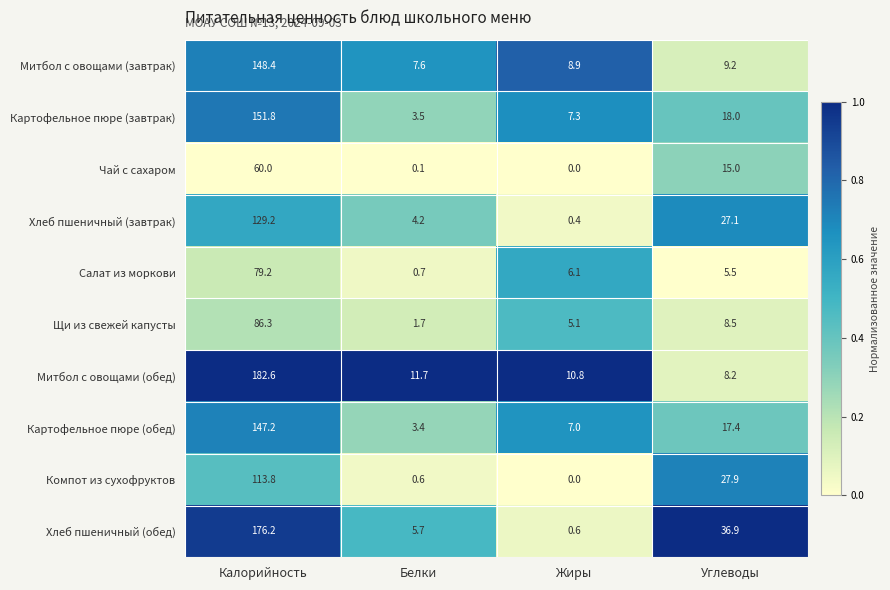

Rank the series at Углеводы from highest to lowest value.

Хлеб пшеничный (обед), Компот из сухофруктов, Хлеб пшеничный (завтрак), Картофельное пюре (завтрак), Картофельное пюре (обед), Чай с сахаром, Митбол с овощами (завтрак), Щи из свежей капусты, Митбол с овощами (обед), Салат из моркови